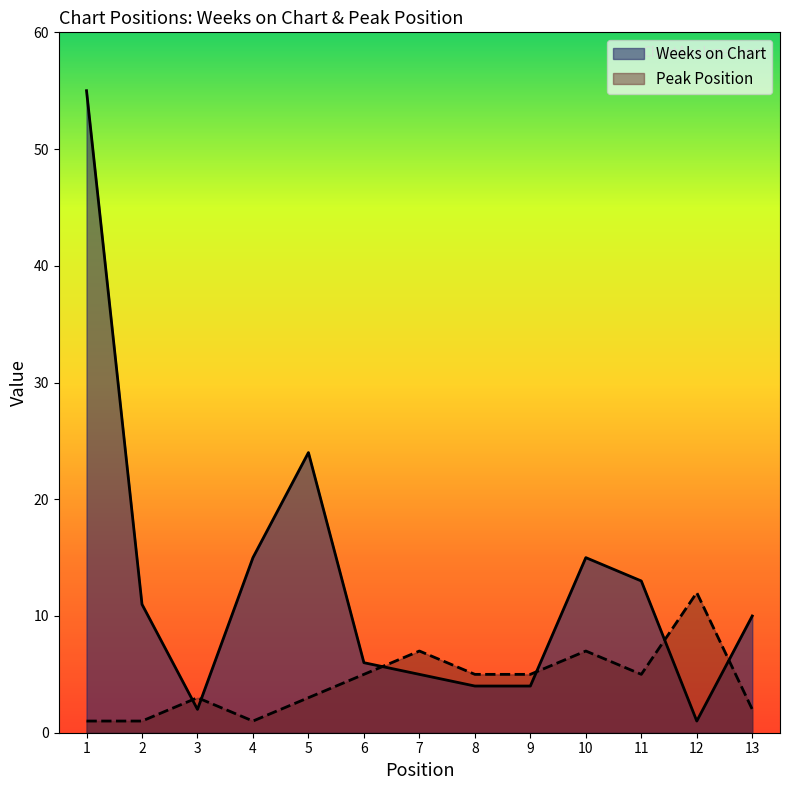

Reading left to right, list all the values displayed in this chart.

Weeks on Chart: 55	11	2	15	24	6	5	4	4	15	13	1	10
Peak Position: 1	1	3	1	3	5	7	5	5	7	5	12	2